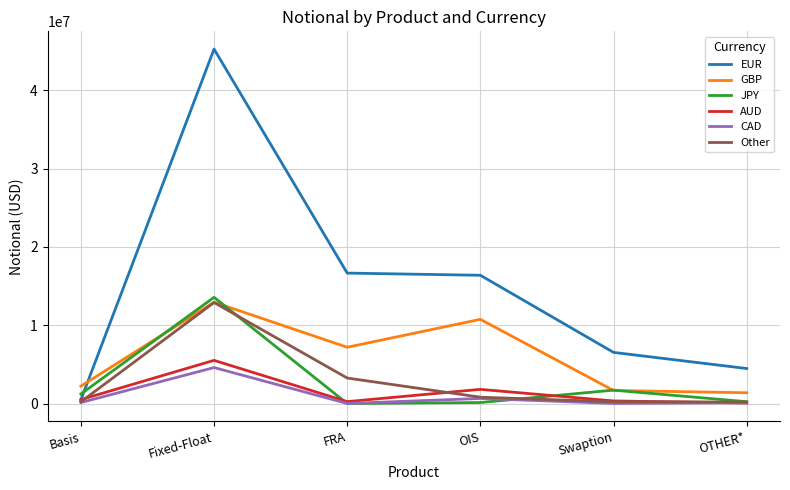

What is the sum of all AUD values?

8502811